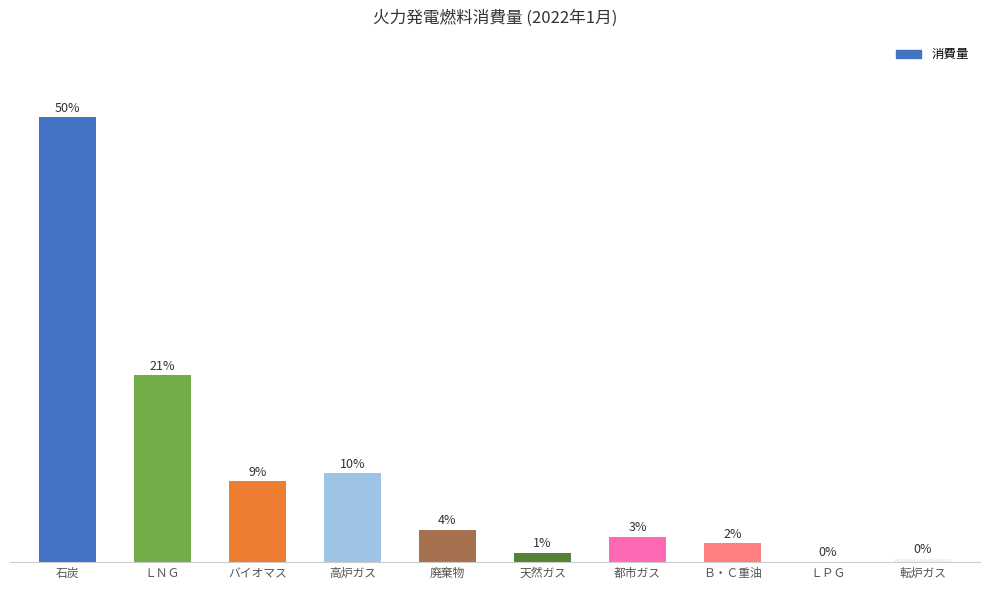

At which label does the data first exceed 3?

石炭